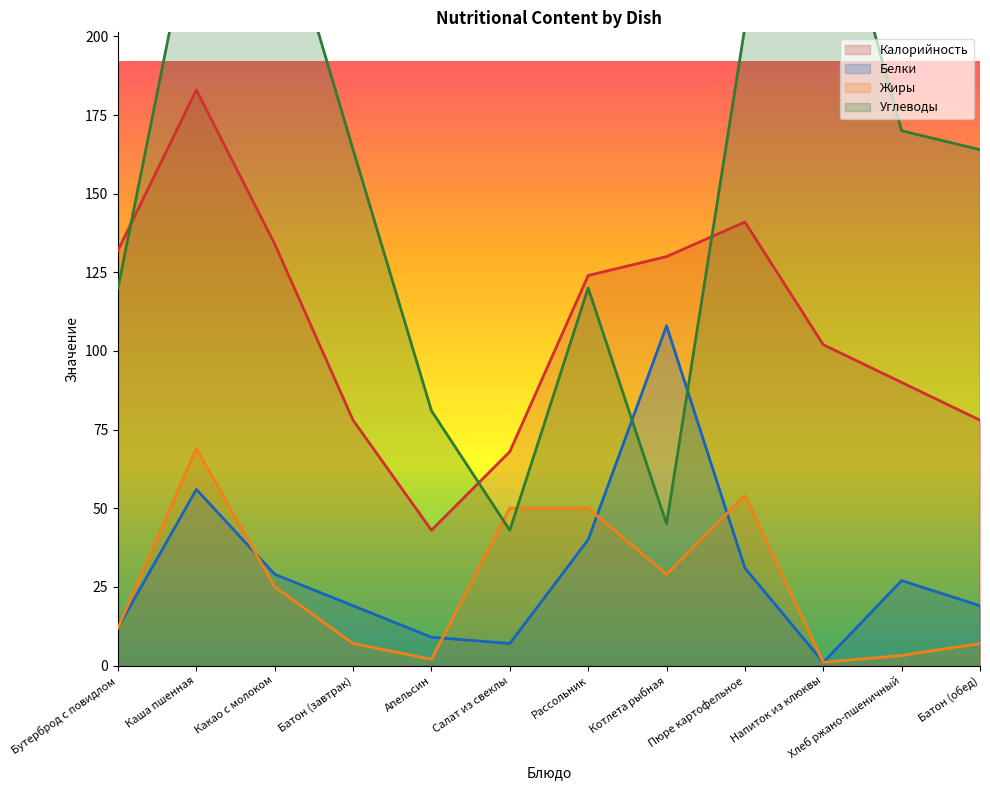

Which series has the widest spread of values?

Углеводы